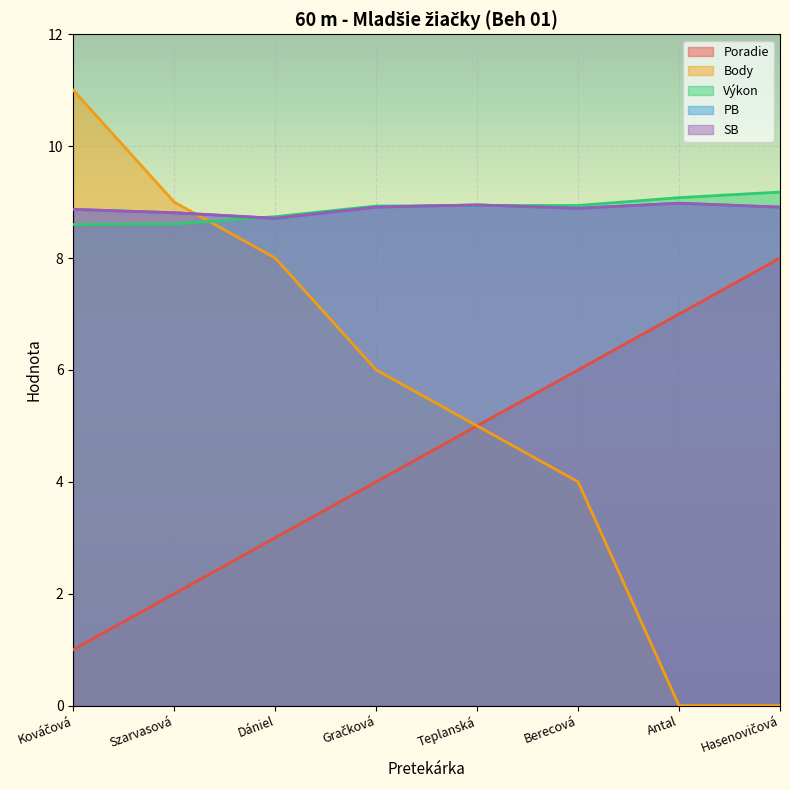

The Výkon series shows 3.3 at Hasenovičová. True or false?

False